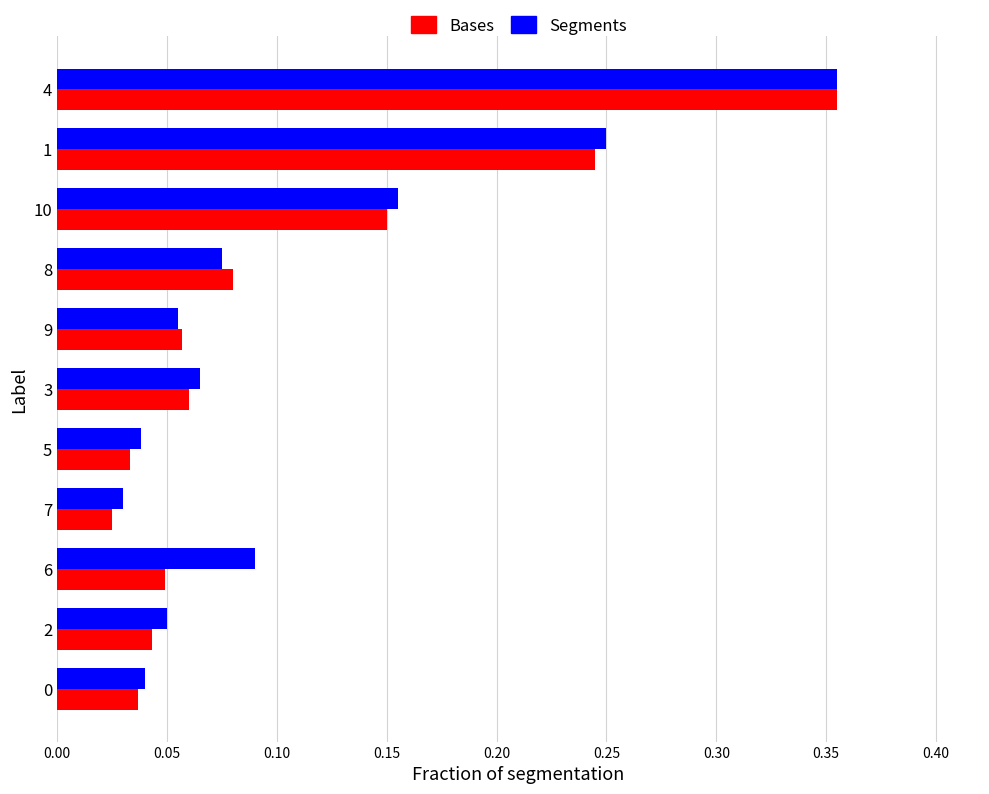

What is the difference between the maximum and minimum values in the Segments series?

0.3